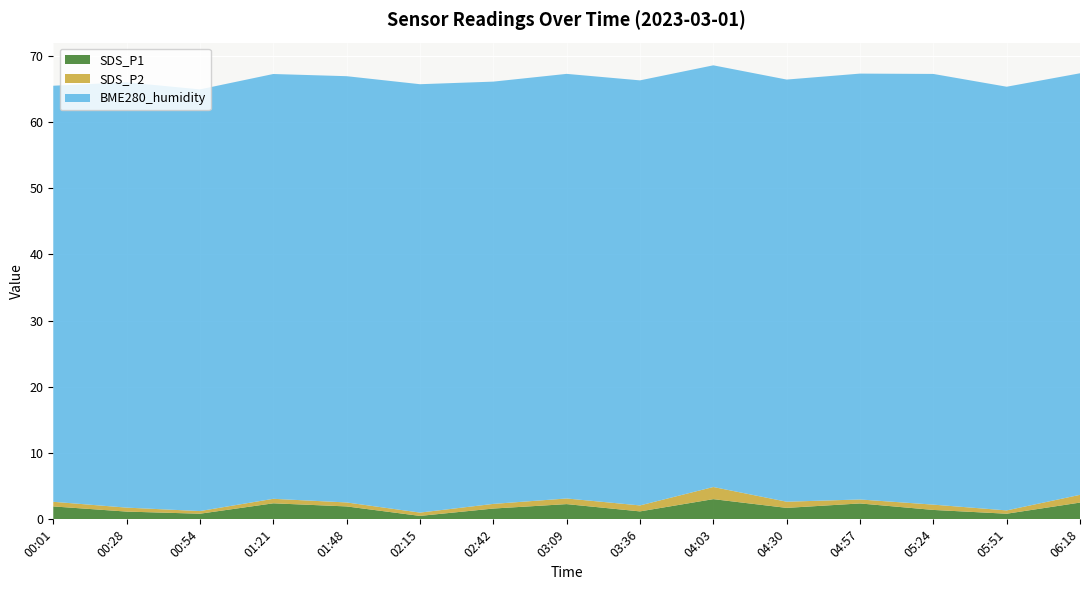

Reading left to right, transcribe all the data shown in this chart.

SDS_P1: 00:01=1.9	00:28=1.2	00:54=0.8	01:21=2.4	01:48=1.9	02:15=0.5	02:42=1.6	03:09=2.3	03:36=1.2	04:03=3.0	04:30=1.7	04:57=2.4	05:24=1.4	05:51=0.8	06:18=2.5
SDS_P2: 00:01=0.7	00:28=0.6	00:54=0.4	01:21=0.7	01:48=0.6	02:15=0.5	02:42=0.7	03:09=0.8	03:36=0.9	04:03=1.8	04:30=0.9	04:57=0.6	05:24=0.8	05:51=0.5	06:18=1.2
BME280_humidity: 00:01=62.8	00:28=64.2	00:54=63.6	01:21=64.1	01:48=64.3	02:15=64.7	02:42=63.7	03:09=64.1	03:36=64.2	04:03=63.6	04:30=63.7	04:57=64.3	05:24=65.0	05:51=63.9	06:18=63.6